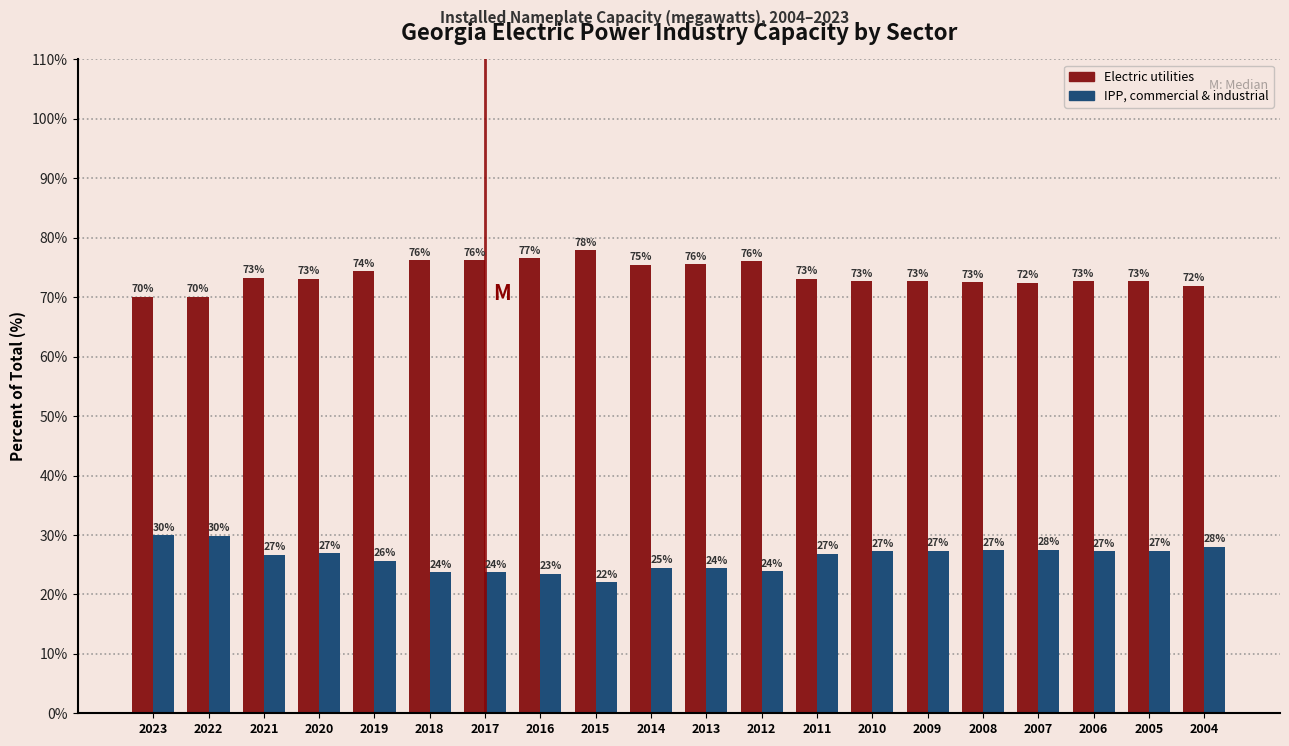

What is the total value across all series at 2015?

100.0